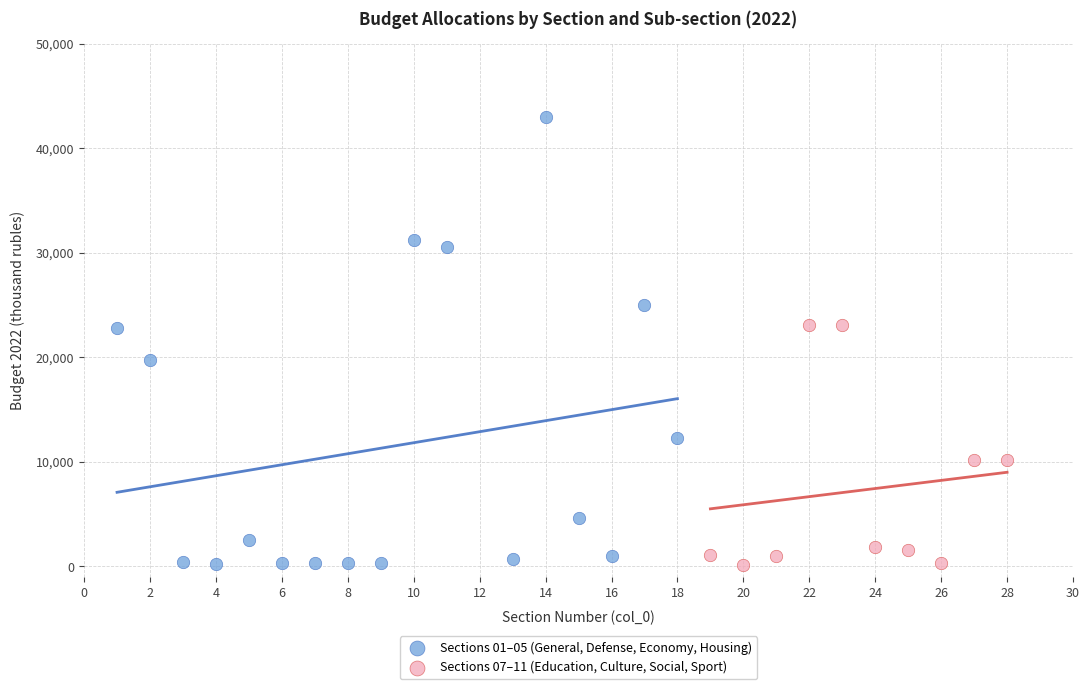

What are all the series names shown in the legend?

Sections 01–05 (General, Defense, Economy, Housing), Sections 07–11 (Education, Culture, Social, Sport)